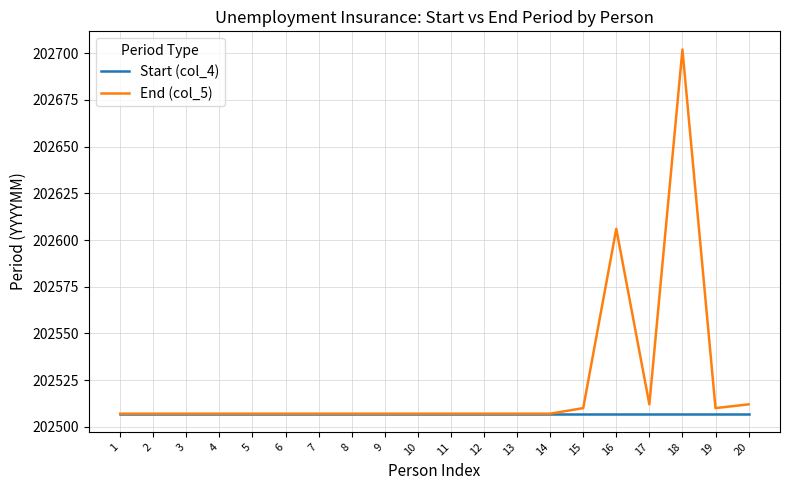

What is the total value across all series at 17?

405019